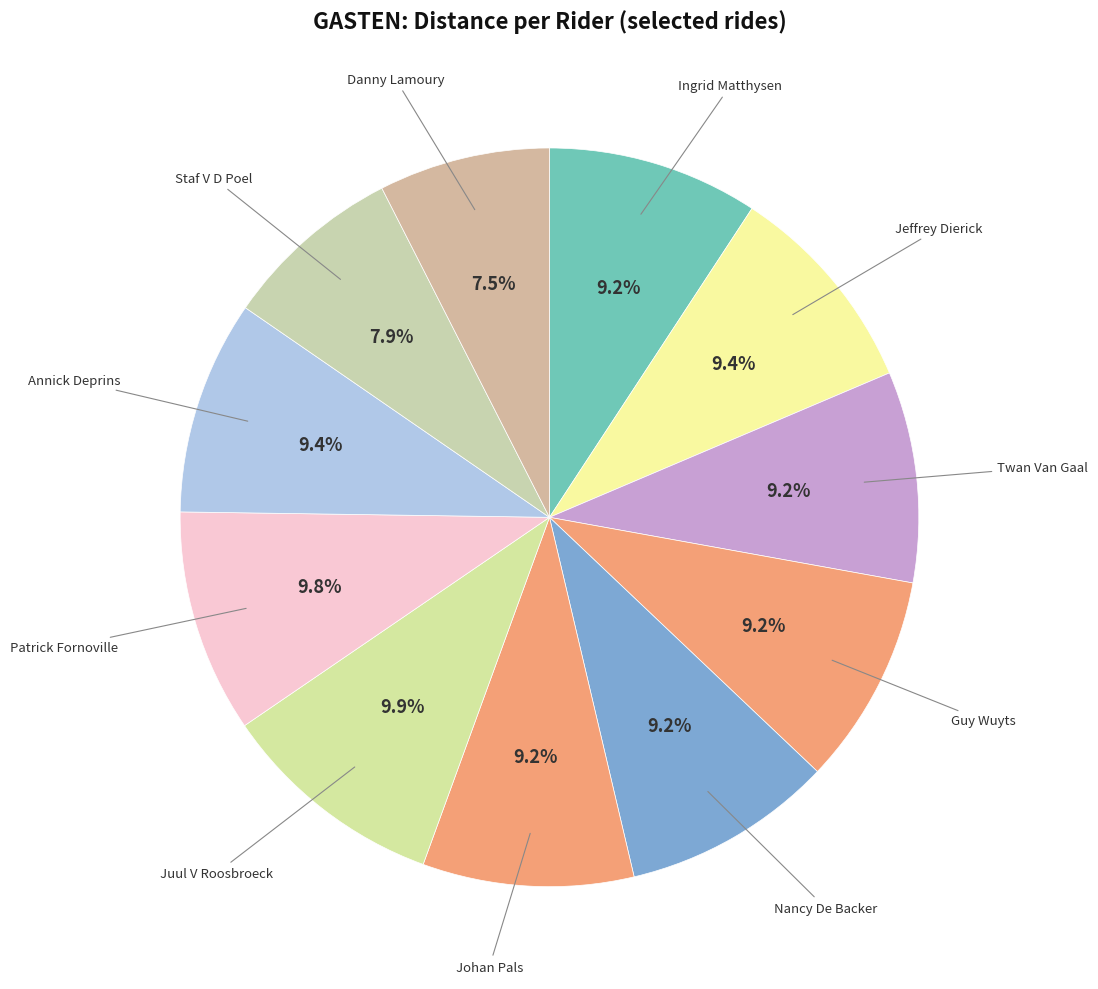

Rank the categories by value from lowest to highest.

Danny Lamoury, Staf V D Poel, Ingrid Matthysen, Twan Van Gaal, Guy Wuyts, Nancy De Backer, Johan Pals, Jeffrey Dierick, Annick Deprins, Patrick Fornoville, Juul V Roosbroeck